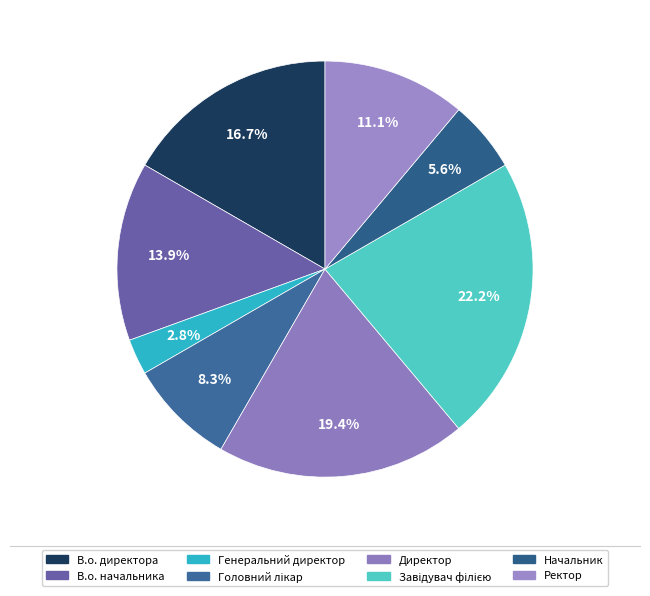

To the nearest percent, what percentage of the pie is Головний лікар?

8%